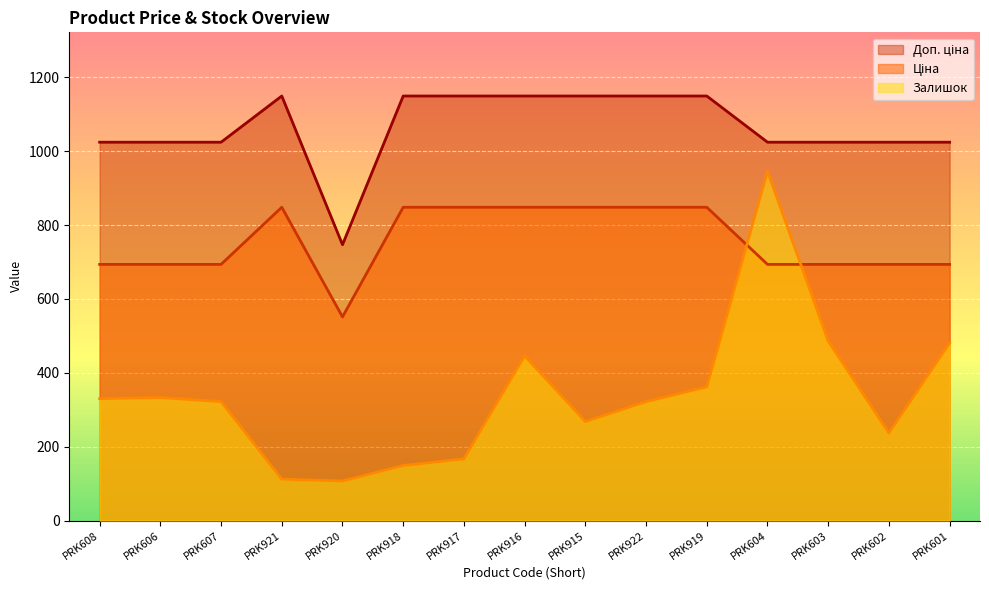

Where is the first local maximum for Залишок?

PRK606